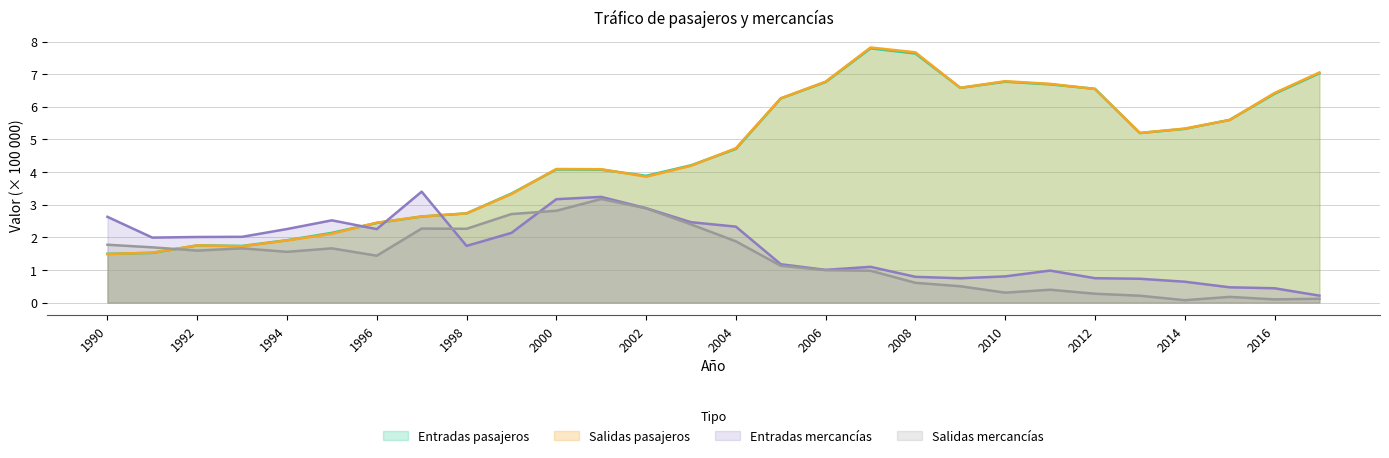

What is the total value across all series at 1991?

6.7